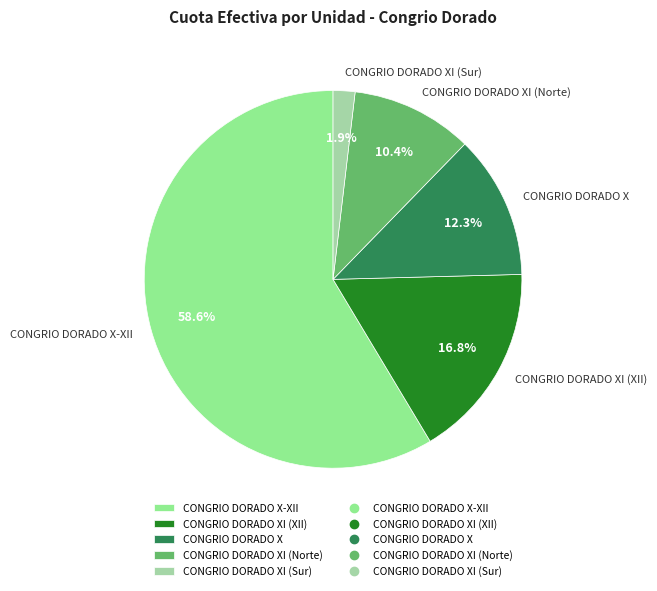

To the nearest percent, what is the combined percentage of CONGRIO DORADO X-XII and CONGRIO DORADO X?

71%